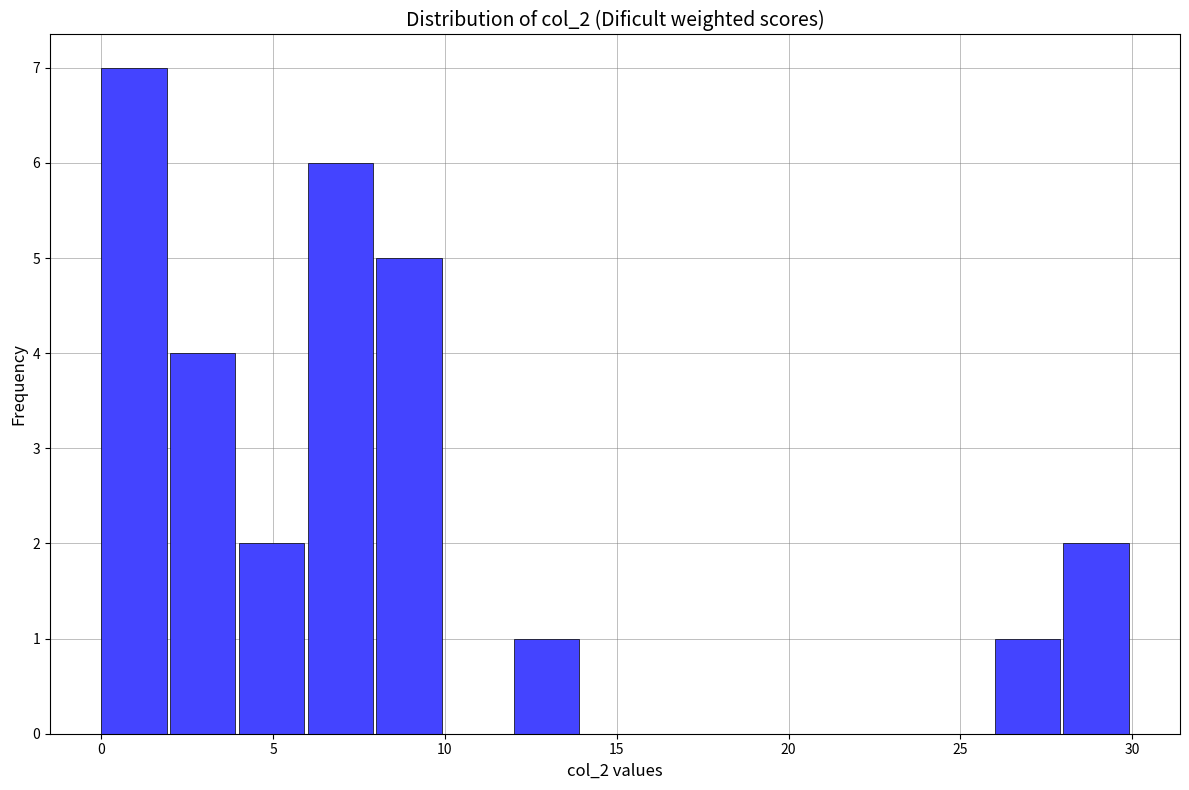

Which range on the x-axis has the tallest bar?

0 to 2